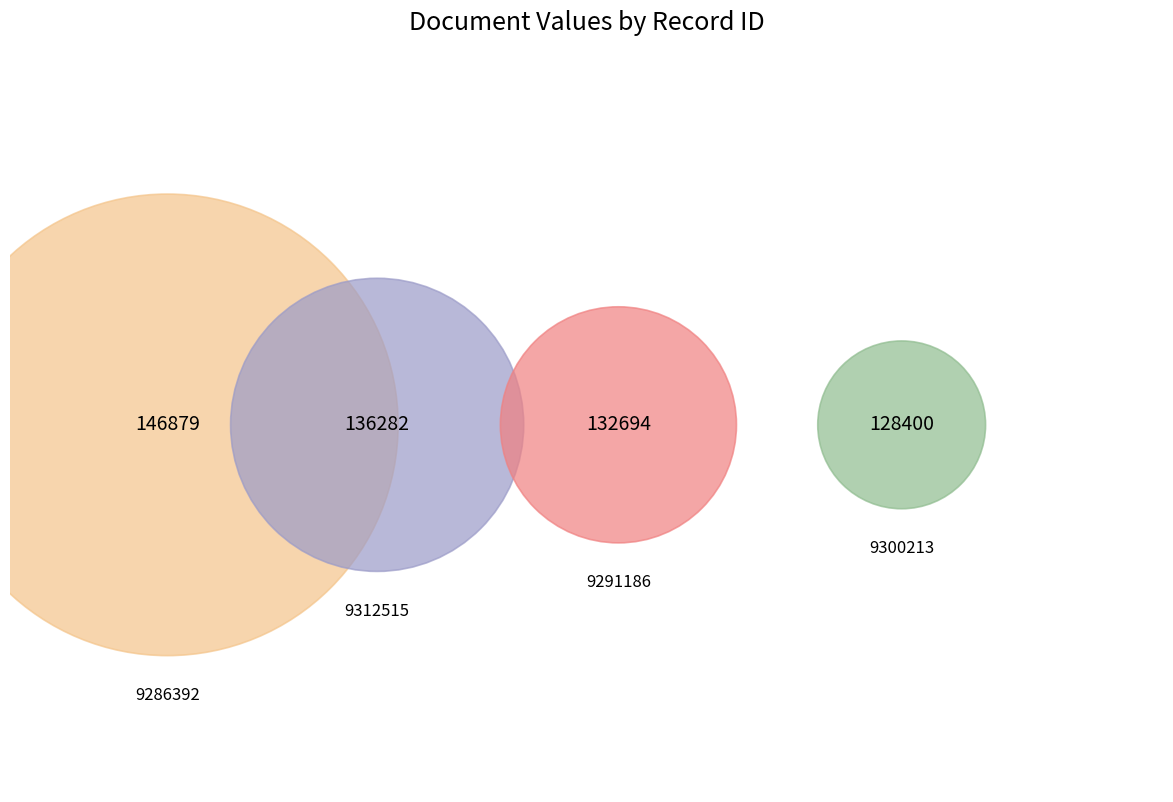

To the nearest percent, what percentage of the pie is 9291186?

24%